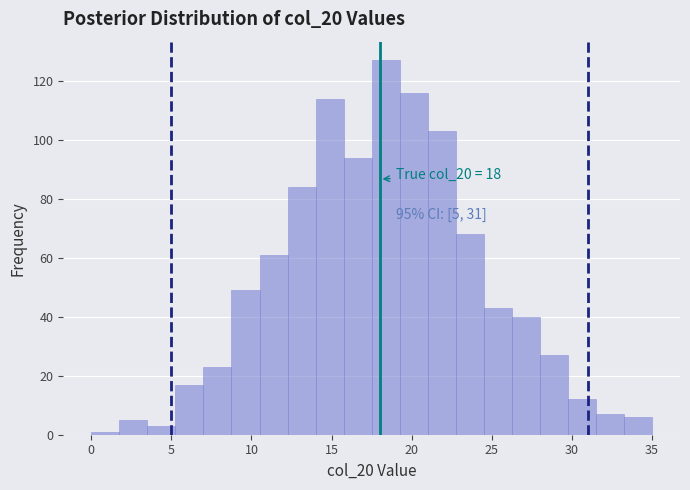

Read against the x-axis, roughly where is the centre of the tallest bar?

18.5